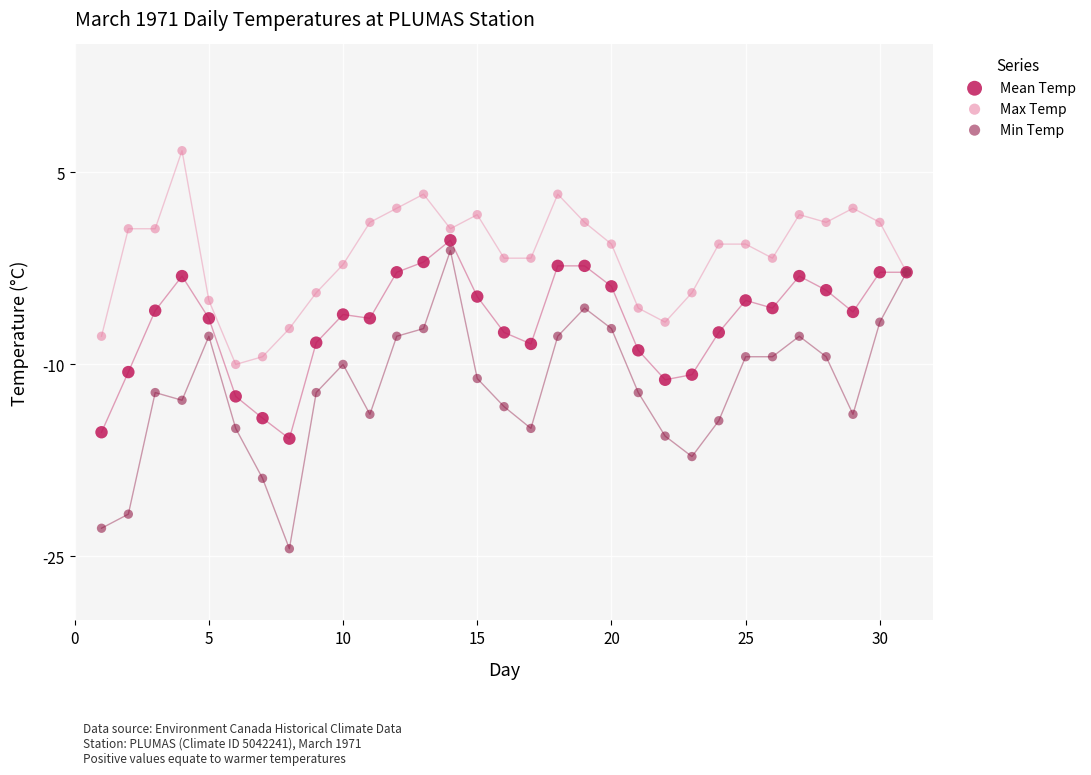

What is the X range (max minus min) for the scatter plot?

30.0